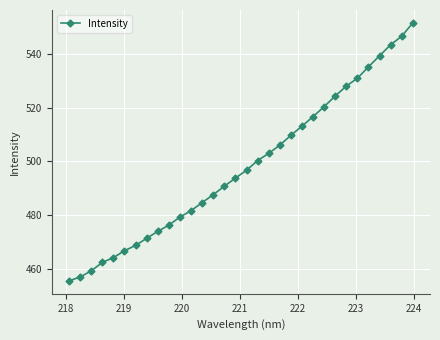

What is the greatest value displayed?

551.5